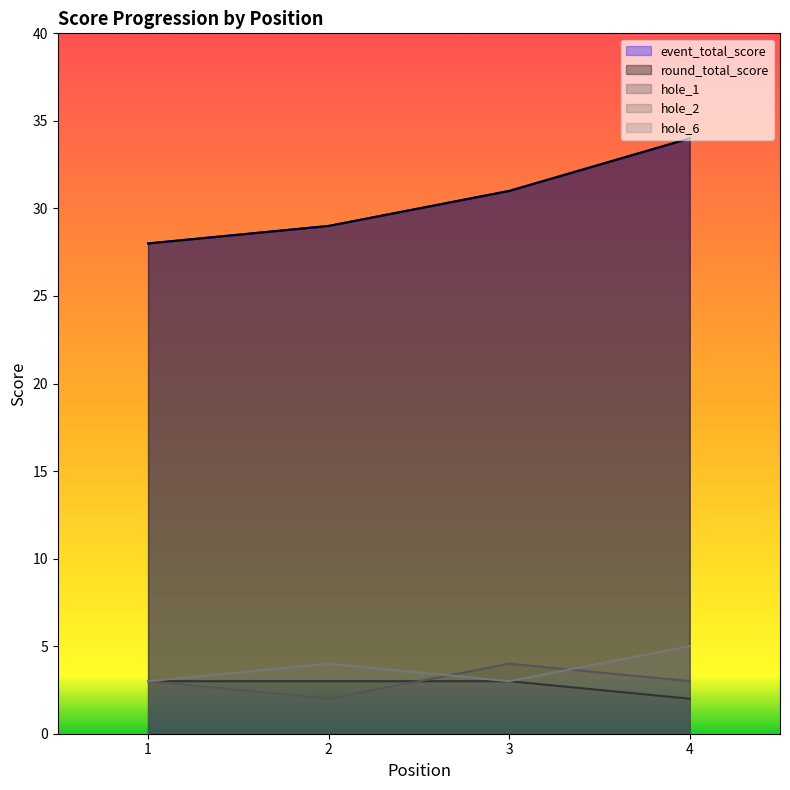

What is the highest value of the hole_2 series?

4